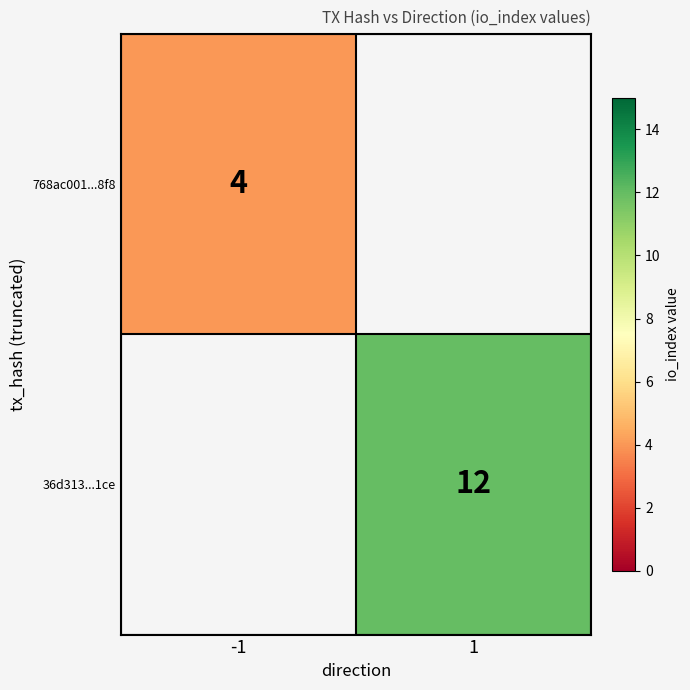

How many data points does each series have?

2